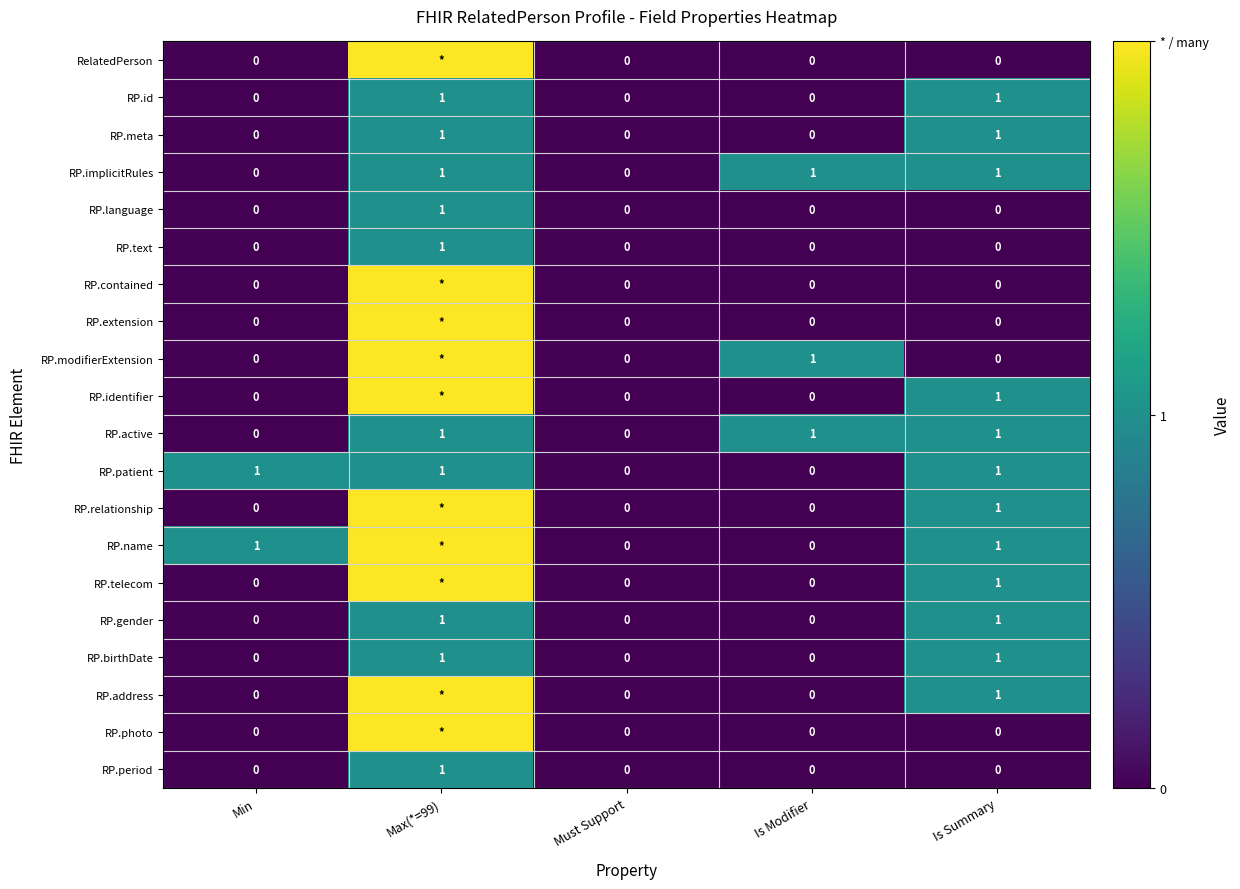

What is the total value across all series at Is Modifier?

3